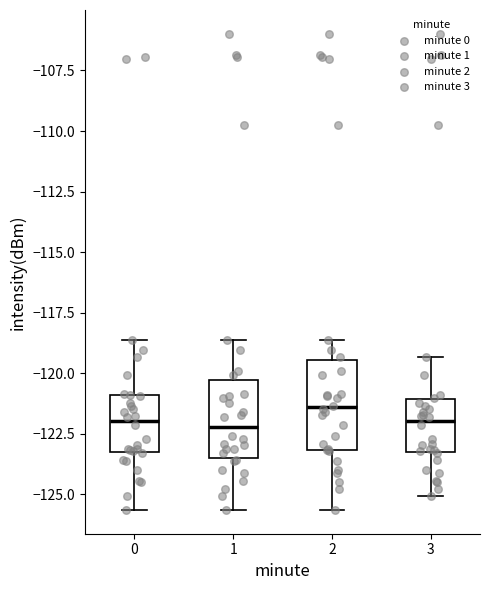

Where does the median line of the box at x = 3 sit on the y-axis? The values are not printed on the chart, so give them approximately, as read against the axis.

-122.0